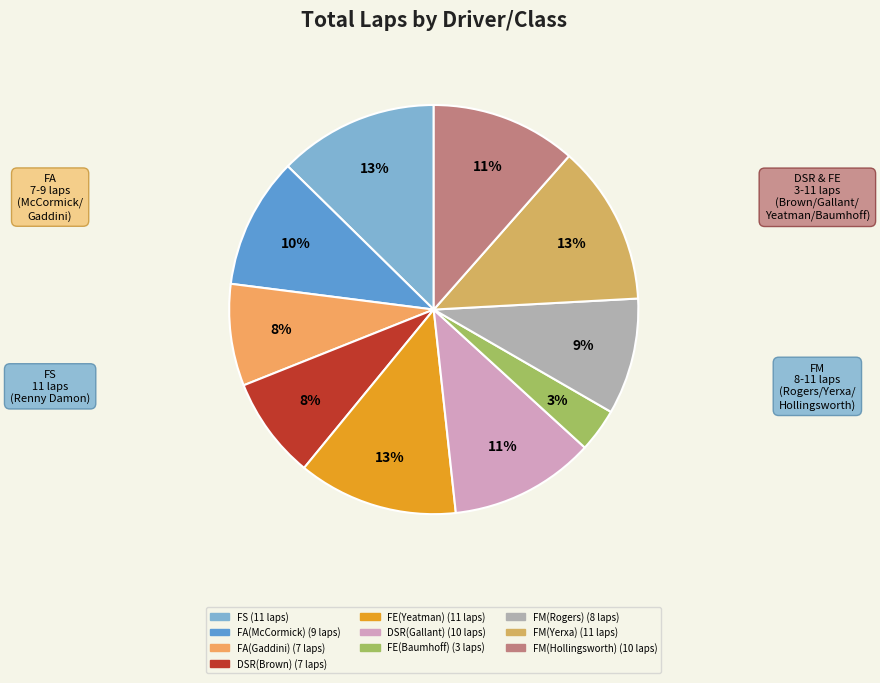

How many slices are in this pie chart?

10